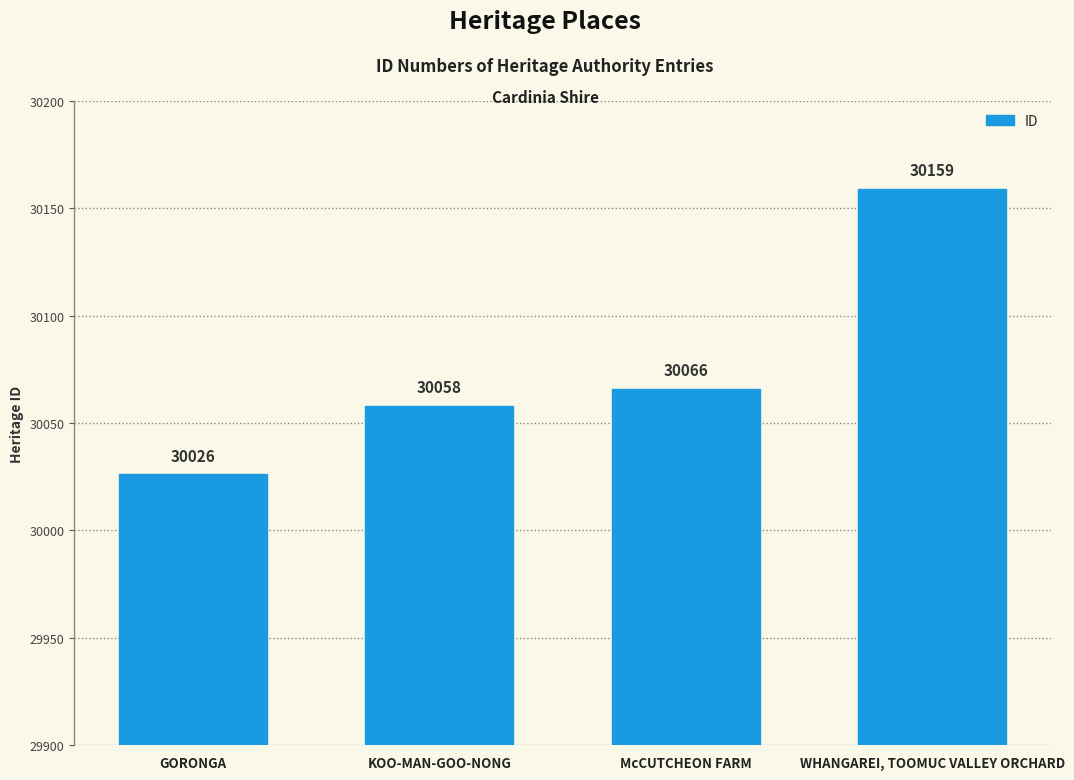

Reading left to right, what are all the values shown in this chart?

GORONGA=30026	KOO-MAN-GOO-NONG=30058	McCUTCHEON FARM=30066	WHANGAREI, TOOMUC VALLEY ORCHARD=30159